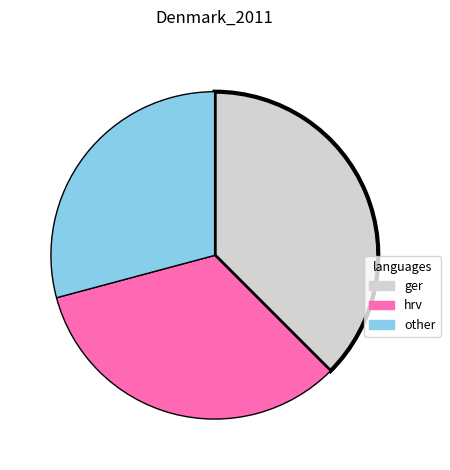

Does any single category account for the majority?

No